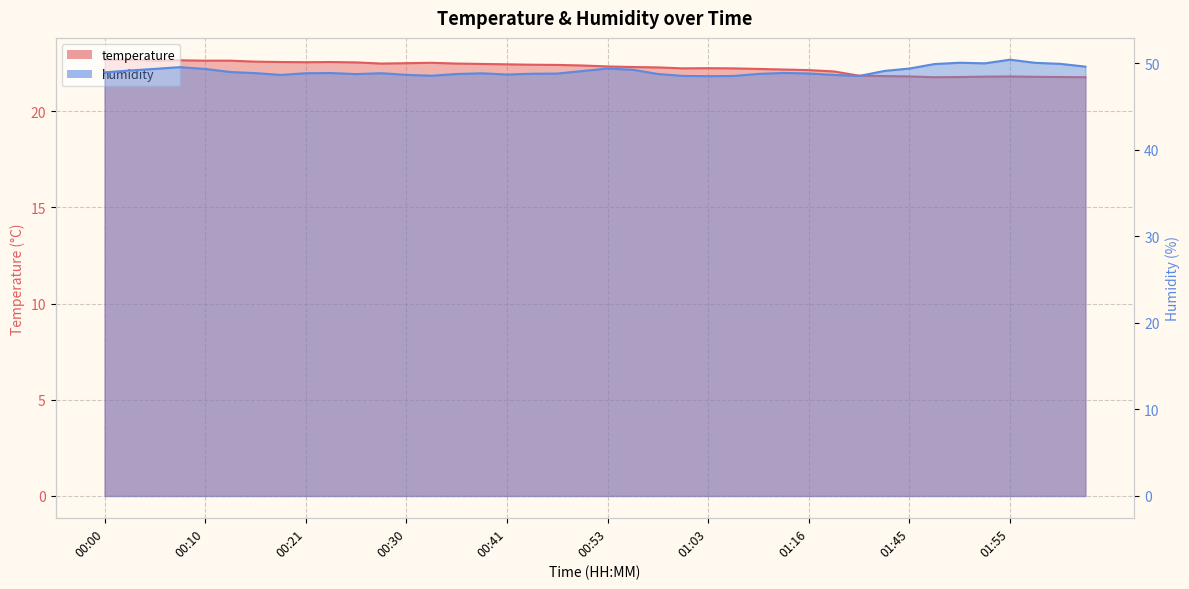

How many lines are shown in the chart?

2